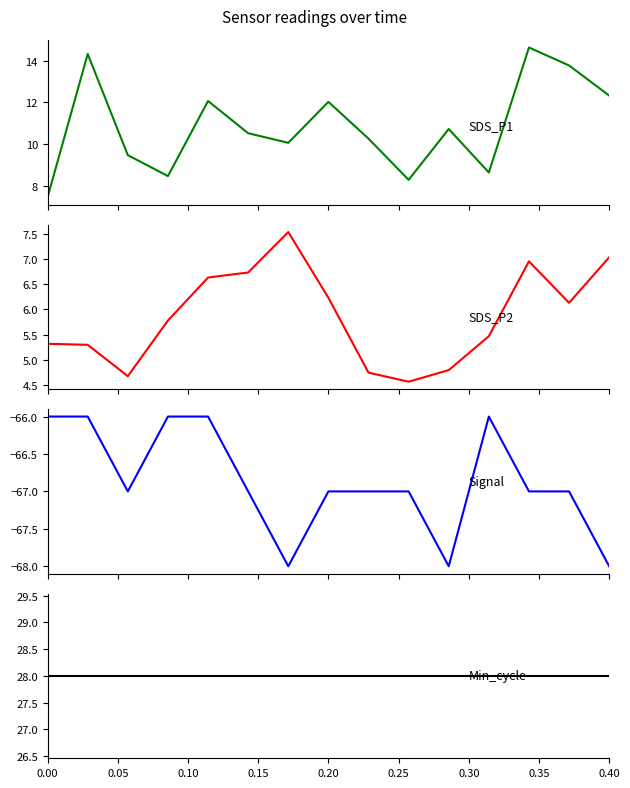

At how many categories does at least one series exceed 0?

15